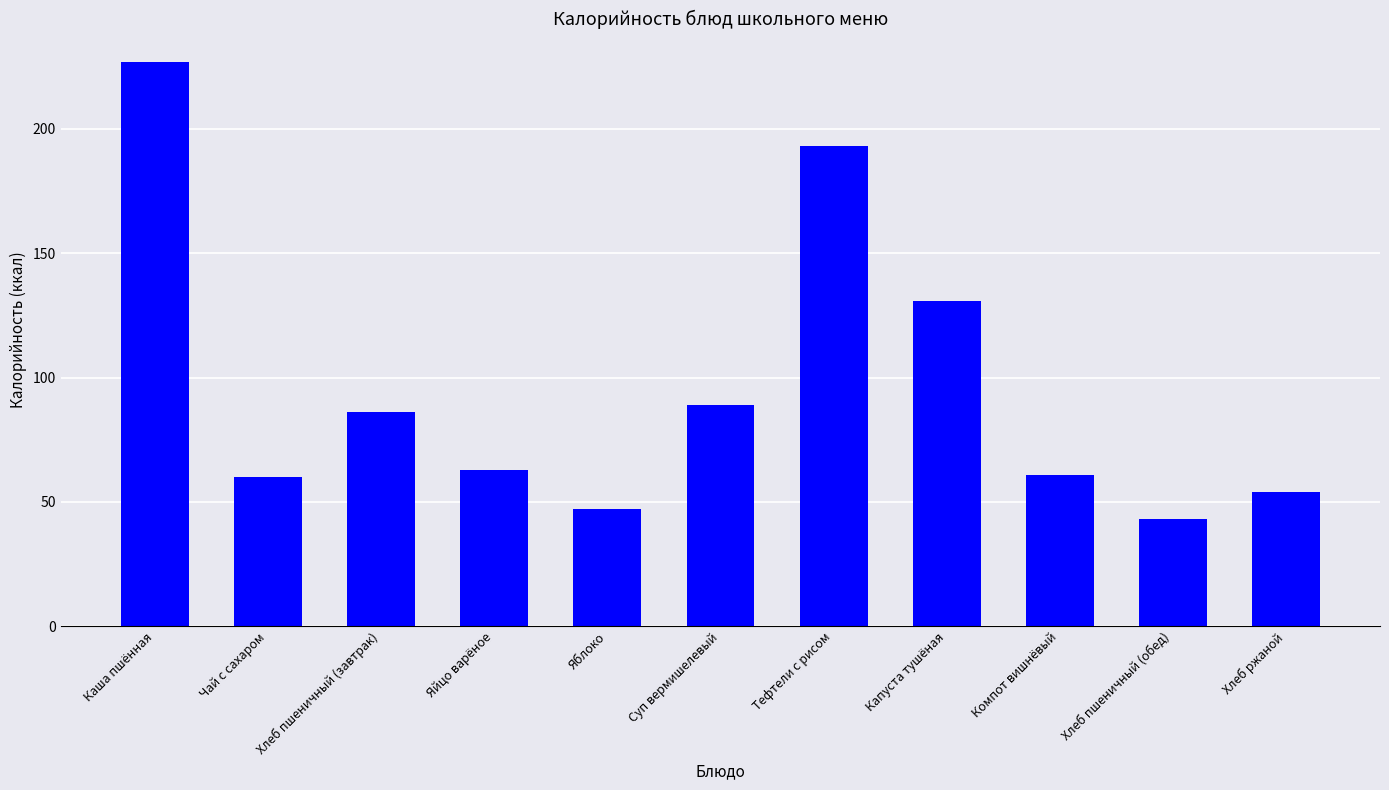

The value at Хлеб пшеничный (обед) is 68. True or false?

False